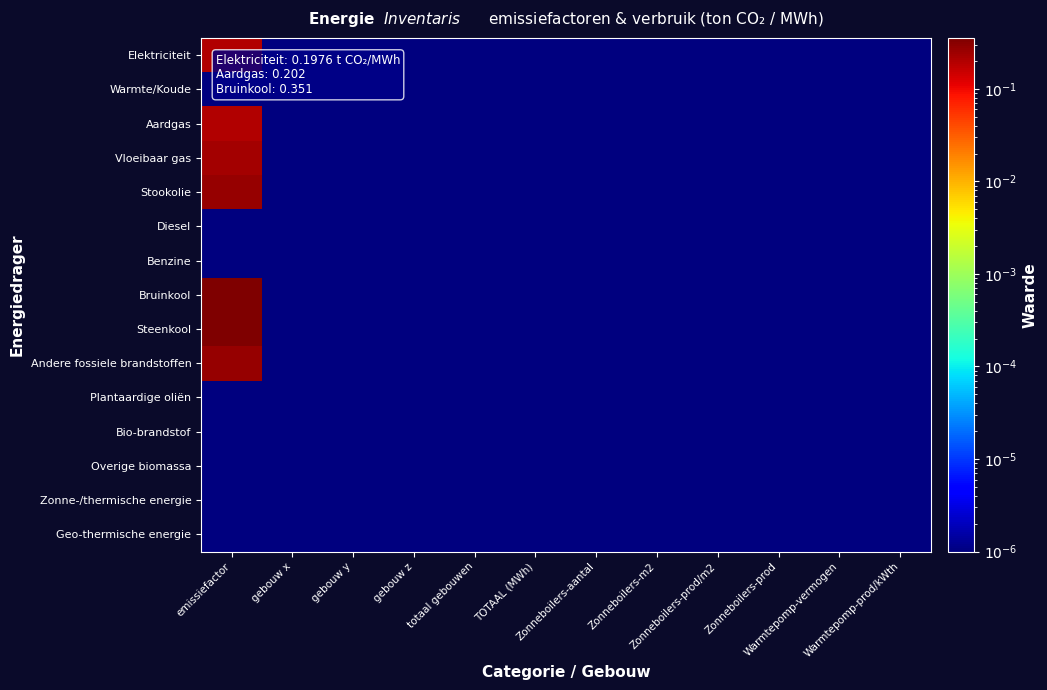

Reading right to left, list all the values displayed in this chart.

Elektriciteit: Warmtepomp-prod/kWth=0.0	Warmtepomp-vermogen=0.0	Zonneboilers-prod=0.0	Zonneboilers-prod/m2=0.0	Zonneboilers-m2=0.0	Zonneboilers-aantal=0.0	TOTAAL (MWh)=0.0	totaal gebouwen=0.0	gebouw z=0.0	gebouw y=0.0	gebouw x=0.0	emissiefactor=0.2
Warmte/Koude: Warmtepomp-prod/kWth=0.0	Warmtepomp-vermogen=0.0	Zonneboilers-prod=0.0	Zonneboilers-prod/m2=0.0	Zonneboilers-m2=0.0	Zonneboilers-aantal=0.0	TOTAAL (MWh)=0.0	totaal gebouwen=0.0	gebouw z=0.0	gebouw y=0.0	gebouw x=0.0	emissiefactor=0.0
Aardgas: Warmtepomp-prod/kWth=0.0	Warmtepomp-vermogen=0.0	Zonneboilers-prod=0.0	Zonneboilers-prod/m2=0.0	Zonneboilers-m2=0.0	Zonneboilers-aantal=0.0	TOTAAL (MWh)=0.0	totaal gebouwen=0.0	gebouw z=0.0	gebouw y=0.0	gebouw x=0.0	emissiefactor=0.2
Vloeibaar gas: Warmtepomp-prod/kWth=0.0	Warmtepomp-vermogen=0.0	Zonneboilers-prod=0.0	Zonneboilers-prod/m2=0.0	Zonneboilers-m2=0.0	Zonneboilers-aantal=0.0	TOTAAL (MWh)=0.0	totaal gebouwen=0.0	gebouw z=0.0	gebouw y=0.0	gebouw x=0.0	emissiefactor=0.2
Stookolie: Warmtepomp-prod/kWth=0.0	Warmtepomp-vermogen=0.0	Zonneboilers-prod=0.0	Zonneboilers-prod/m2=0.0	Zonneboilers-m2=0.0	Zonneboilers-aantal=0.0	TOTAAL (MWh)=0.0	totaal gebouwen=0.0	gebouw z=0.0	gebouw y=0.0	gebouw x=0.0	emissiefactor=0.3
Diesel: Warmtepomp-prod/kWth=0.0	Warmtepomp-vermogen=0.0	Zonneboilers-prod=0.0	Zonneboilers-prod/m2=0.0	Zonneboilers-m2=0.0	Zonneboilers-aantal=0.0	TOTAAL (MWh)=0.0	totaal gebouwen=0.0	gebouw z=0.0	gebouw y=0.0	gebouw x=0.0	emissiefactor=0.0
Benzine: Warmtepomp-prod/kWth=0.0	Warmtepomp-vermogen=0.0	Zonneboilers-prod=0.0	Zonneboilers-prod/m2=0.0	Zonneboilers-m2=0.0	Zonneboilers-aantal=0.0	TOTAAL (MWh)=0.0	totaal gebouwen=0.0	gebouw z=0.0	gebouw y=0.0	gebouw x=0.0	emissiefactor=0.0
Bruinkool: Warmtepomp-prod/kWth=0.0	Warmtepomp-vermogen=0.0	Zonneboilers-prod=0.0	Zonneboilers-prod/m2=0.0	Zonneboilers-m2=0.0	Zonneboilers-aantal=0.0	TOTAAL (MWh)=0.0	totaal gebouwen=0.0	gebouw z=0.0	gebouw y=0.0	gebouw x=0.0	emissiefactor=0.4
Steenkool: Warmtepomp-prod/kWth=0.0	Warmtepomp-vermogen=0.0	Zonneboilers-prod=0.0	Zonneboilers-prod/m2=0.0	Zonneboilers-m2=0.0	Zonneboilers-aantal=0.0	TOTAAL (MWh)=0.0	totaal gebouwen=0.0	gebouw z=0.0	gebouw y=0.0	gebouw x=0.0	emissiefactor=0.4
Andere fossiele brandstoffen: Warmtepomp-prod/kWth=0.0	Warmtepomp-vermogen=0.0	Zonneboilers-prod=0.0	Zonneboilers-prod/m2=0.0	Zonneboilers-m2=0.0	Zonneboilers-aantal=0.0	TOTAAL (MWh)=0.0	totaal gebouwen=0.0	gebouw z=0.0	gebouw y=0.0	gebouw x=0.0	emissiefactor=0.3
Plantaardige oliën: Warmtepomp-prod/kWth=0.0	Warmtepomp-vermogen=0.0	Zonneboilers-prod=0.0	Zonneboilers-prod/m2=0.0	Zonneboilers-m2=0.0	Zonneboilers-aantal=0.0	TOTAAL (MWh)=0.0	totaal gebouwen=0.0	gebouw z=0.0	gebouw y=0.0	gebouw x=0.0	emissiefactor=0.0
Bio-brandstof: Warmtepomp-prod/kWth=0.0	Warmtepomp-vermogen=0.0	Zonneboilers-prod=0.0	Zonneboilers-prod/m2=0.0	Zonneboilers-m2=0.0	Zonneboilers-aantal=0.0	TOTAAL (MWh)=0.0	totaal gebouwen=0.0	gebouw z=0.0	gebouw y=0.0	gebouw x=0.0	emissiefactor=0.0
Overige biomassa: Warmtepomp-prod/kWth=0.0	Warmtepomp-vermogen=0.0	Zonneboilers-prod=0.0	Zonneboilers-prod/m2=0.0	Zonneboilers-m2=0.0	Zonneboilers-aantal=0.0	TOTAAL (MWh)=0.0	totaal gebouwen=0.0	gebouw z=0.0	gebouw y=0.0	gebouw x=0.0	emissiefactor=0.0
Zonne-/thermische energie: Warmtepomp-prod/kWth=0.0	Warmtepomp-vermogen=0.0	Zonneboilers-prod=0.0	Zonneboilers-prod/m2=0.0	Zonneboilers-m2=0.0	Zonneboilers-aantal=0.0	TOTAAL (MWh)=0.0	totaal gebouwen=0.0	gebouw z=0.0	gebouw y=0.0	gebouw x=0.0	emissiefactor=0.0
Geo-thermische energie: Warmtepomp-prod/kWth=0.0	Warmtepomp-vermogen=0.0	Zonneboilers-prod=0.0	Zonneboilers-prod/m2=0.0	Zonneboilers-m2=0.0	Zonneboilers-aantal=0.0	TOTAAL (MWh)=0.0	totaal gebouwen=0.0	gebouw z=0.0	gebouw y=0.0	gebouw x=0.0	emissiefactor=0.0